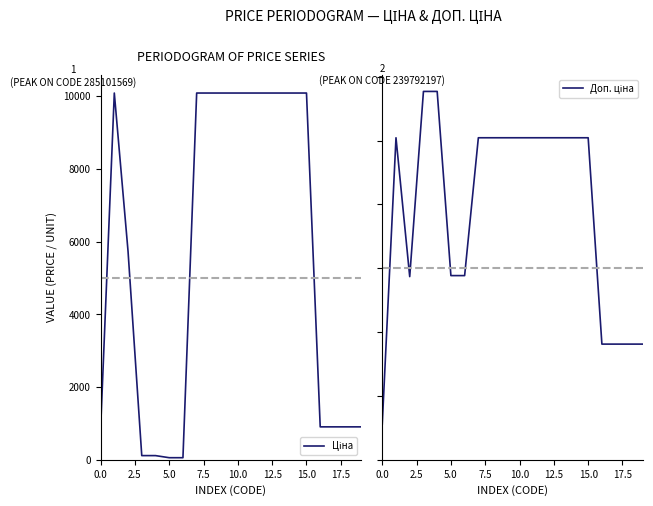

True or false: Ціна has more than 0 interior local peaks.

True